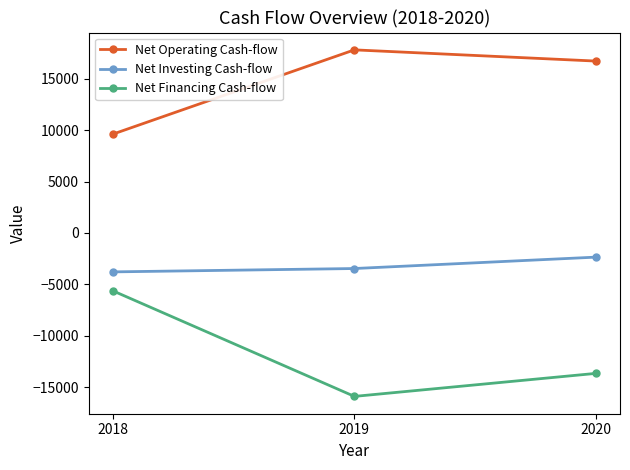

What is the minimum value shown in the chart?

-15910